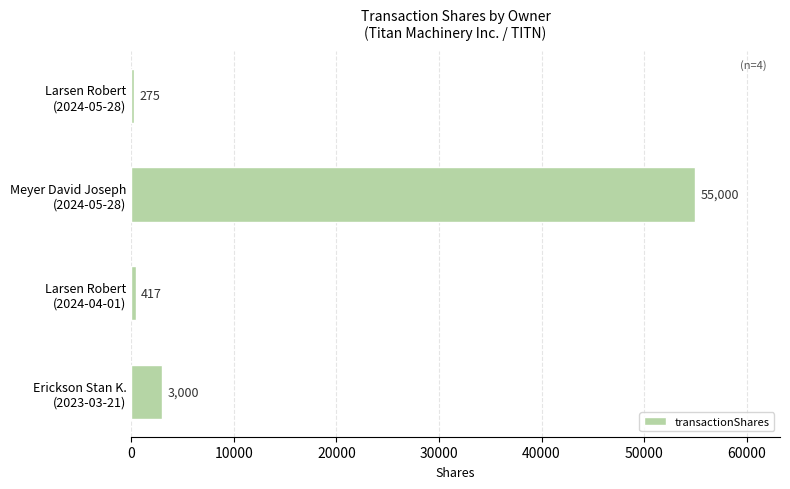

Rank the categories by value from lowest to highest.

Larsen Robert
(2024-05-28), Larsen Robert
(2024-04-01), Erickson Stan K.
(2023-03-21), Meyer David Joseph
(2024-05-28)